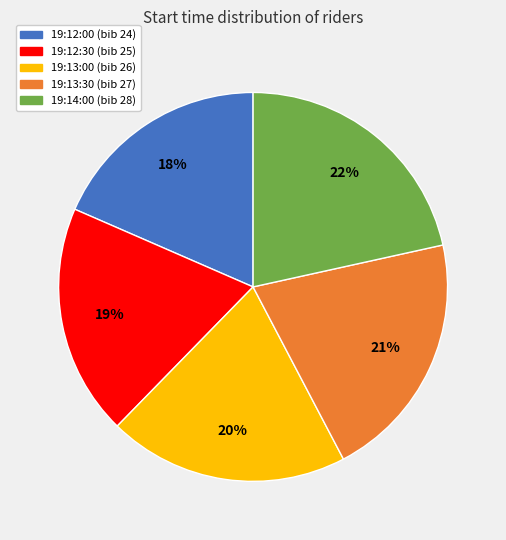

To the nearest percent, what portion does 19:13:00 represent?

20%